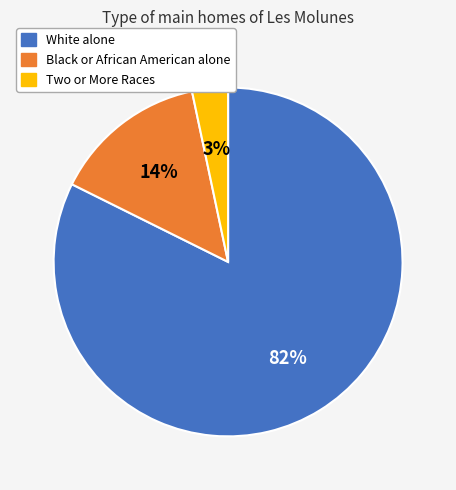

How many slices are in this pie chart?

3